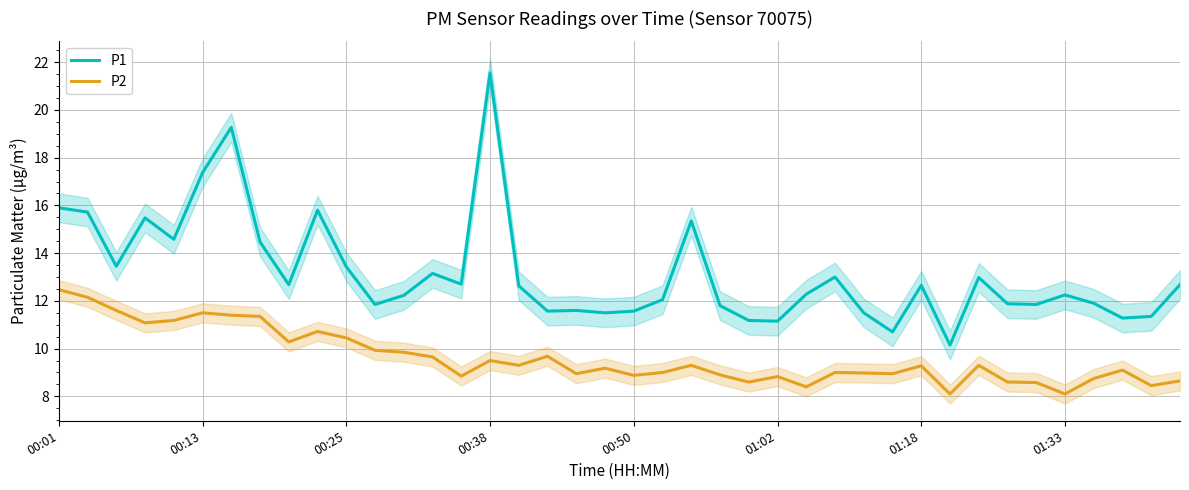

Where does the P2 series first go above 9?

00:01